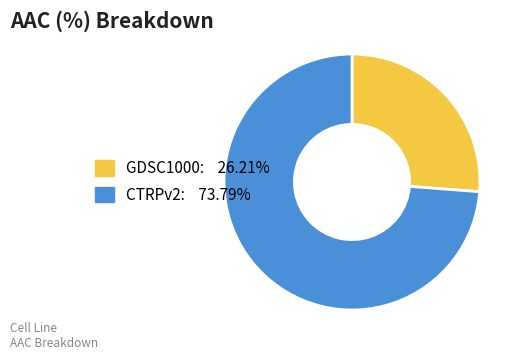

What is the largest slice in the pie chart?

CTRPv2